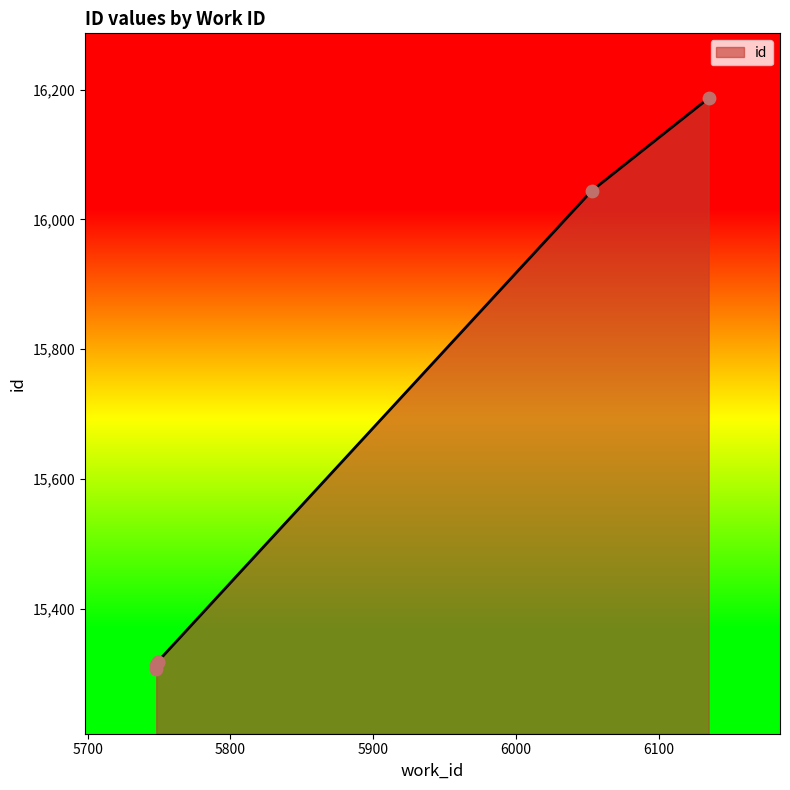

What is the change in value from 5749 to 6053?

+726